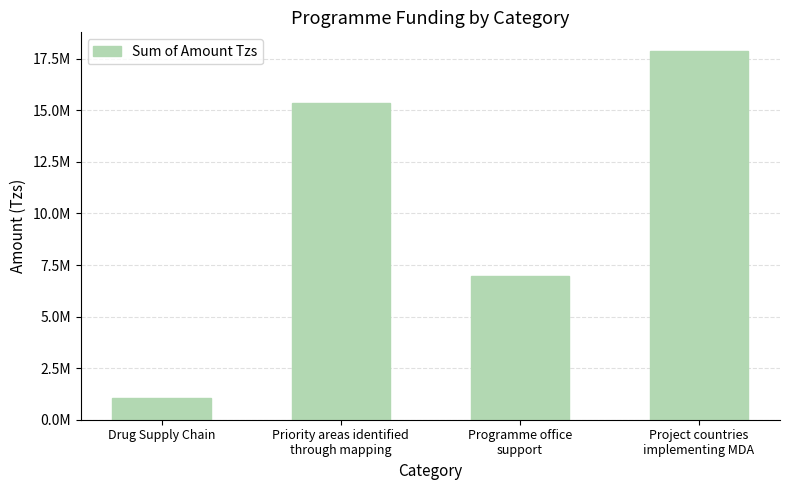

Rank the categories by value from lowest to highest.

Drug Supply Chain, Programme office
support, Priority areas identified
through mapping, Project countries
implementing MDA